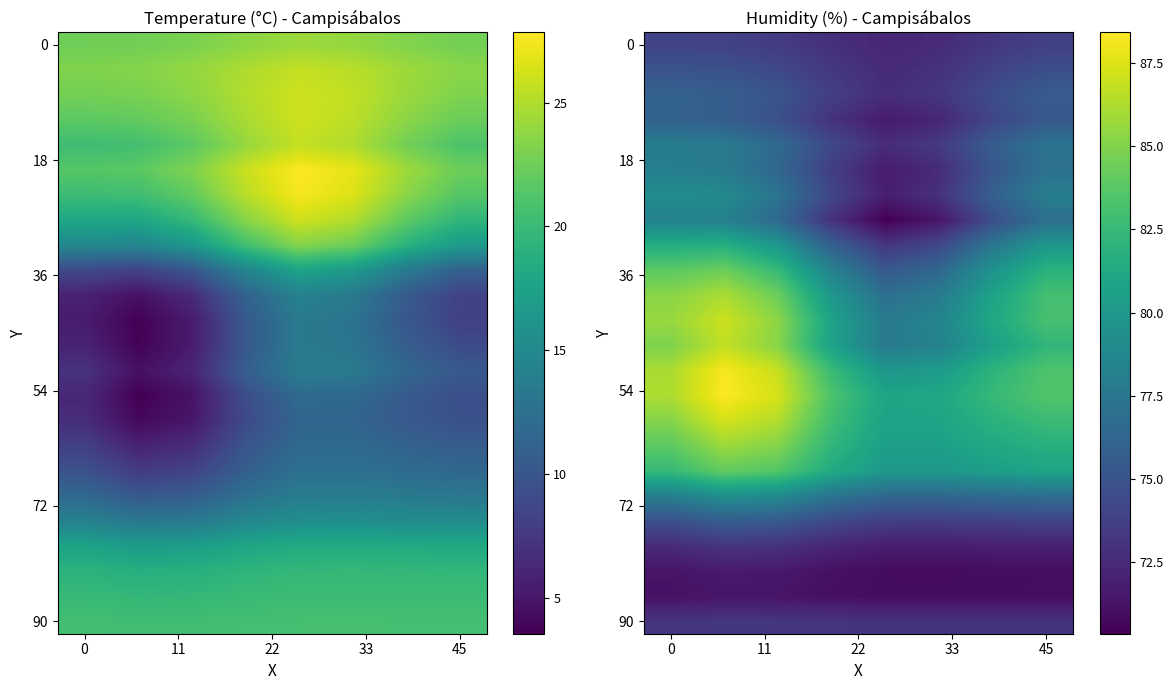

How many categories are shown in the chart?

8